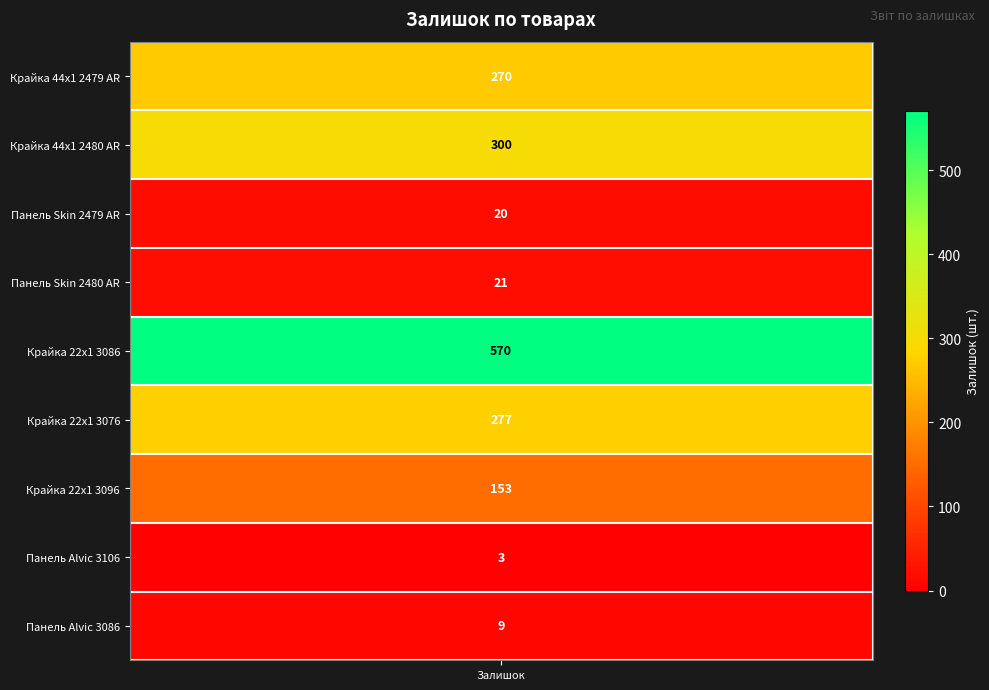

Reading left to right, what are all the values shown in this chart?

Крайка 44x1 2479 AR=270	Крайка 44x1 2480 AR=300	Панель Skin 2479 AR=20	Панель Skin 2480 AR=21	Крайка 22x1 3086=570	Крайка 22x1 3076=277	Крайка 22x1 3096=153	Панель Alvic 3106=3	Панель Alvic 3086=9